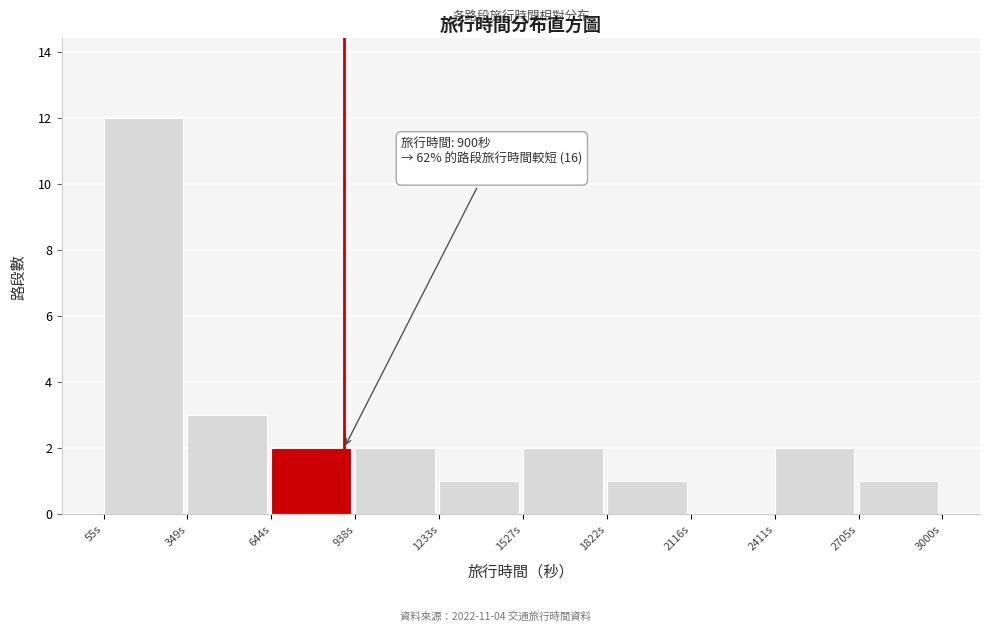

Which range on the x-axis has the tallest bar?

50 to 350